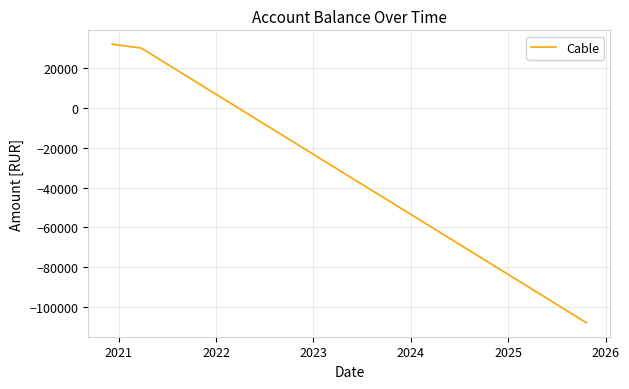

What is the average value?

-15329.1